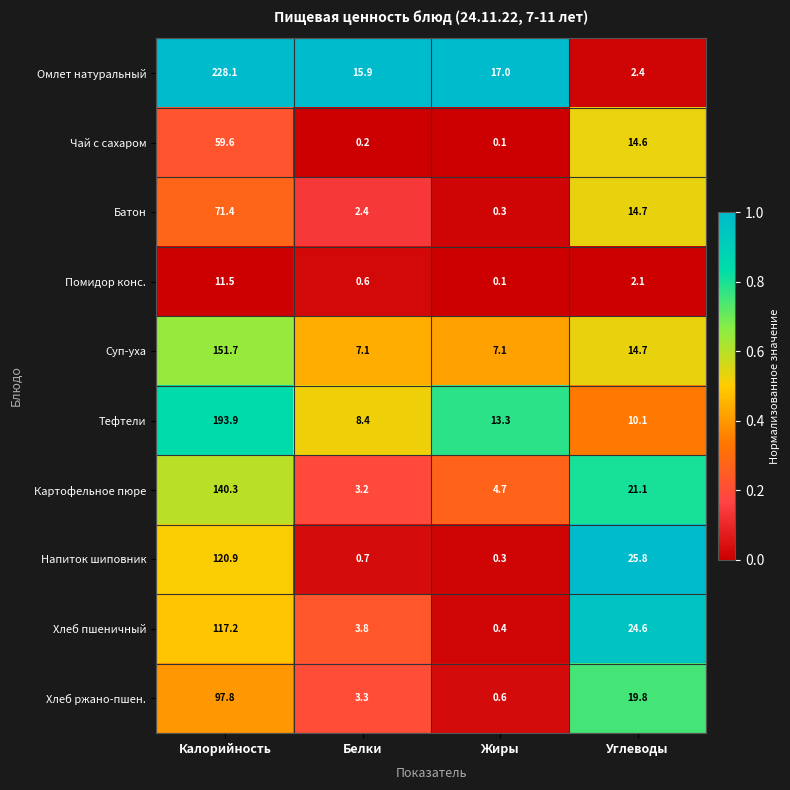

Count the number of categories in the chart.

4